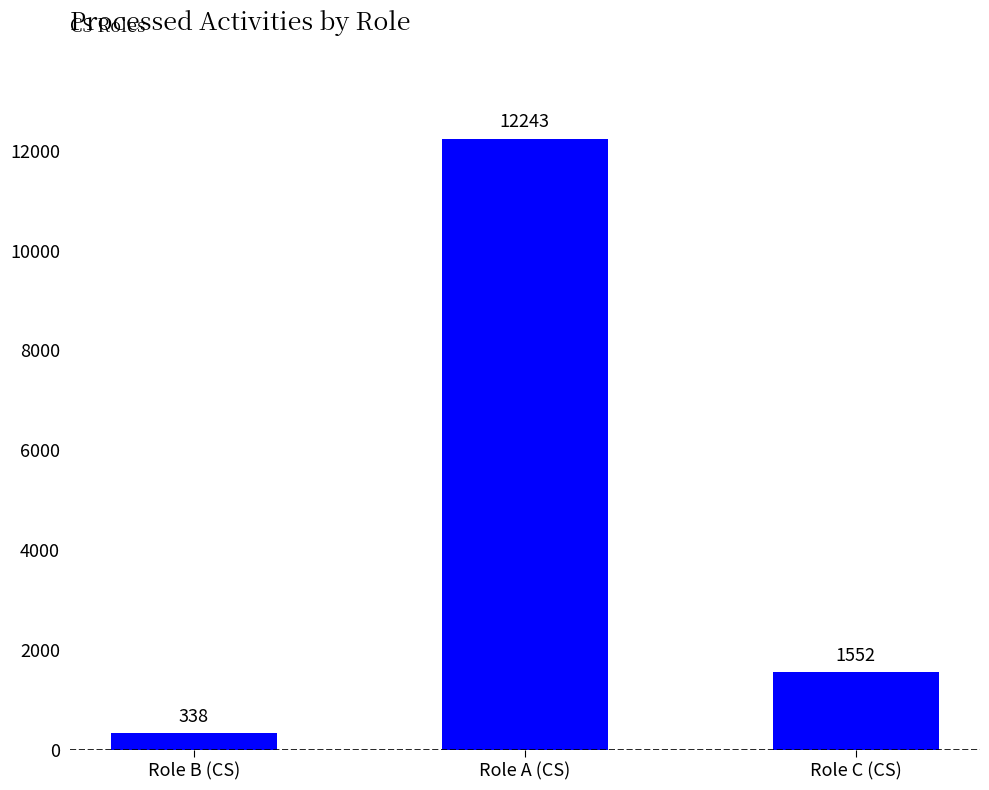

What is the maximum value shown in the chart?

12243